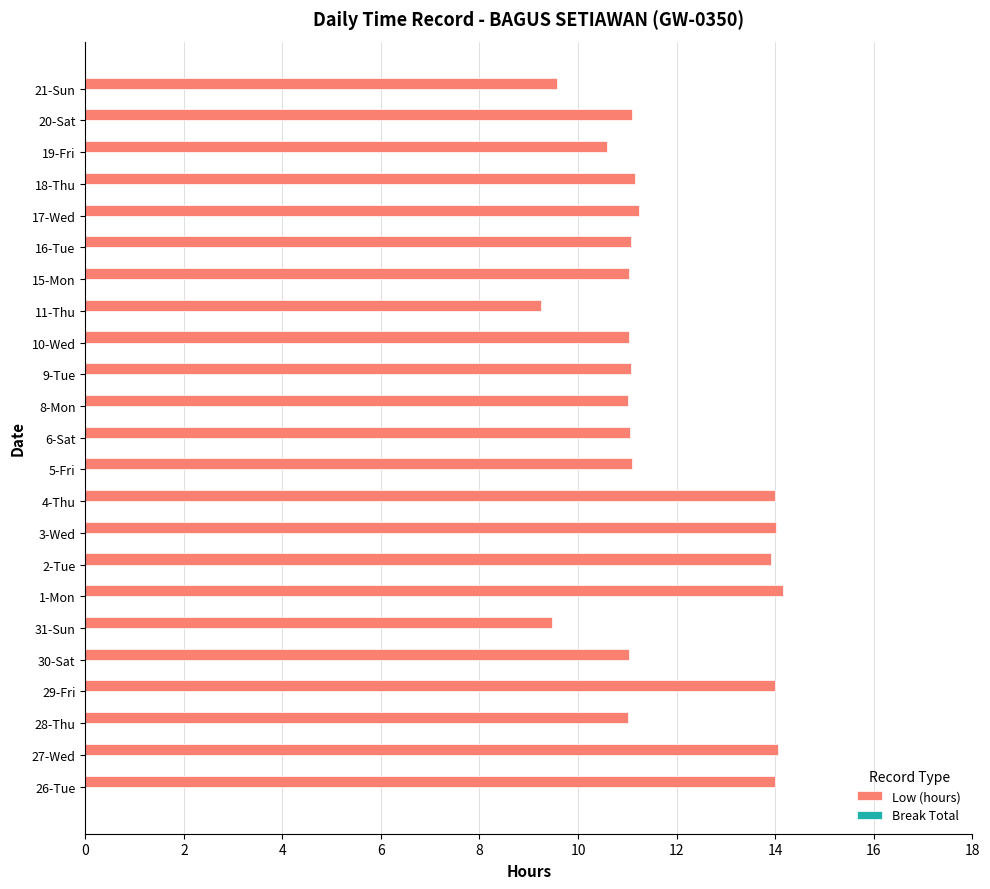

What is the sum of the values at 8-Mon and 16-Tue?

22.1